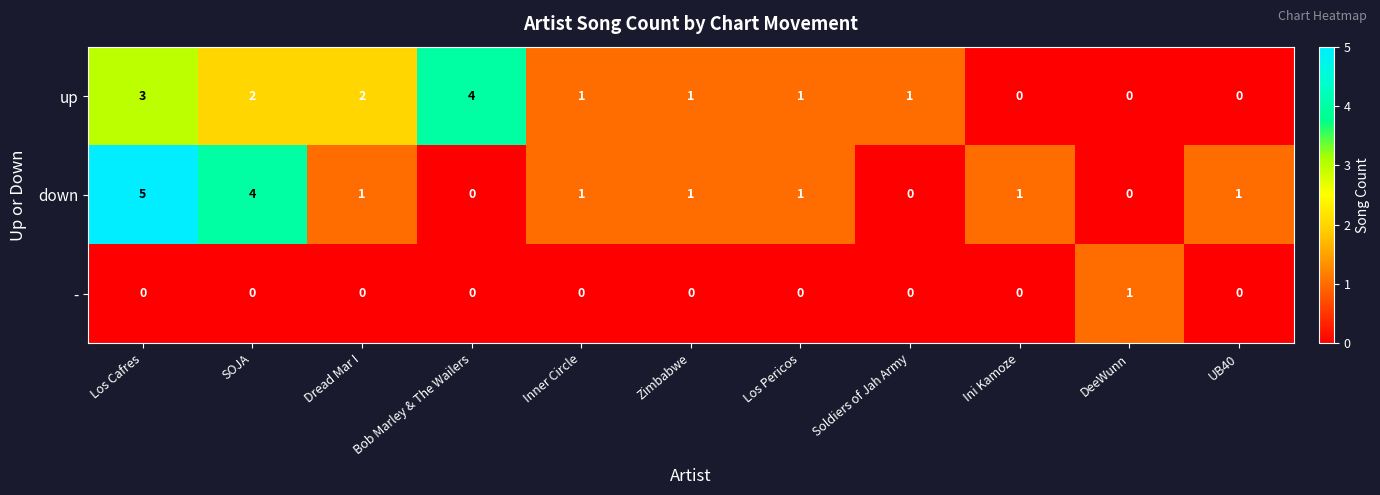

How many up values are between 0 and 2?

9